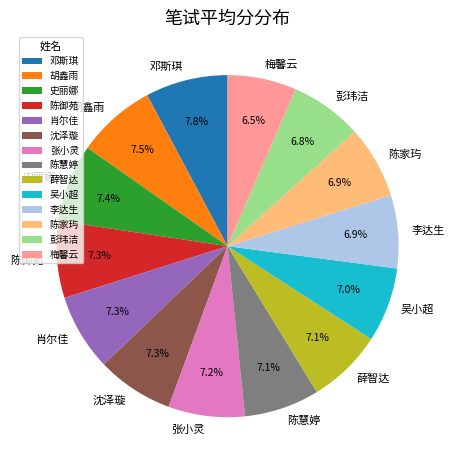

Combined, what portion of the pie is 李达生 and 彭玮洁?

13.7%